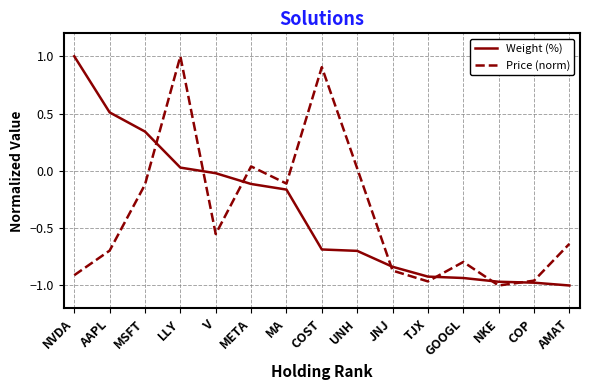

The Weight (%) series shows 0.1 at MSFT. True or false?

False